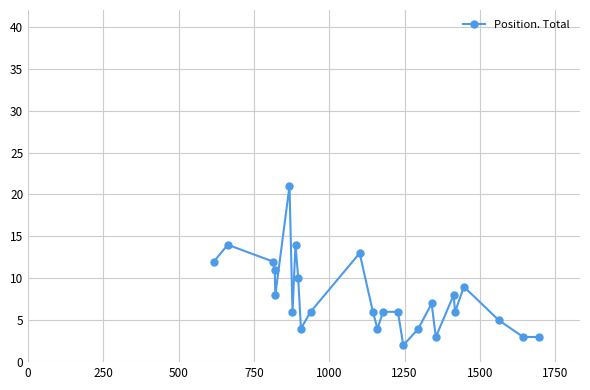

How many categories are shown in the chart?

26